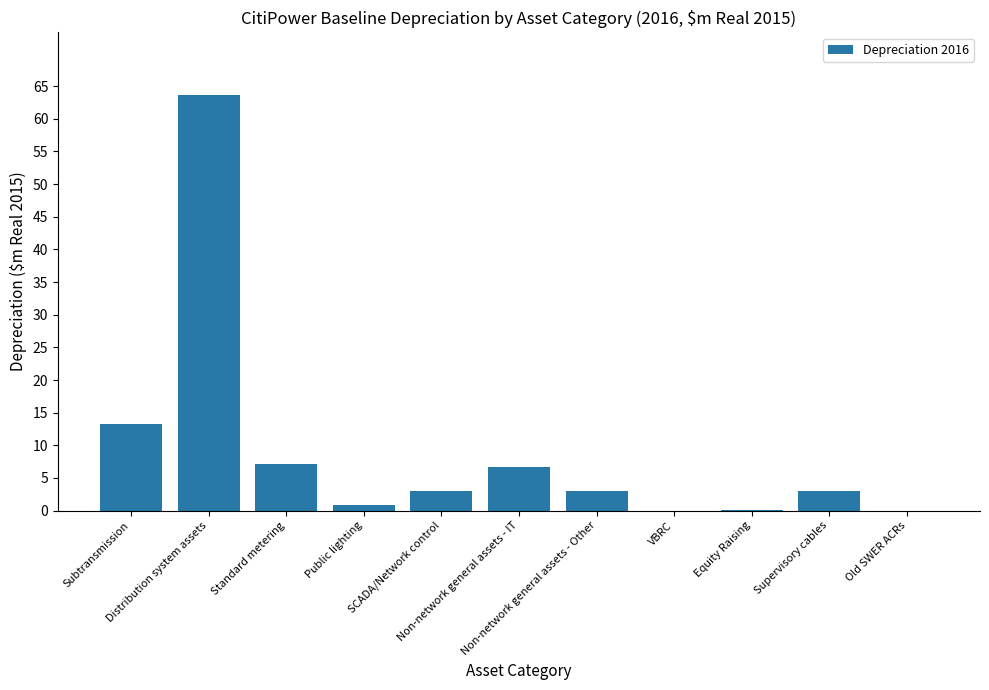

What is the sum of all values?

100.8